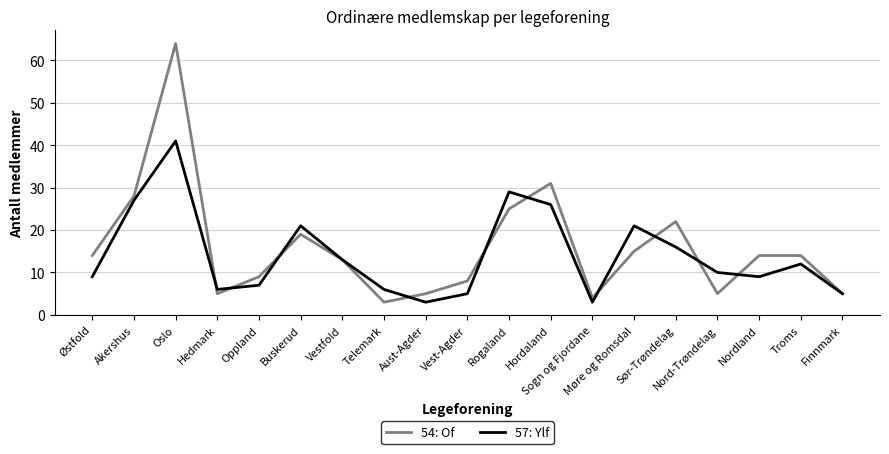

What is the spread (max minus min) of values at Vest-Agder?

3